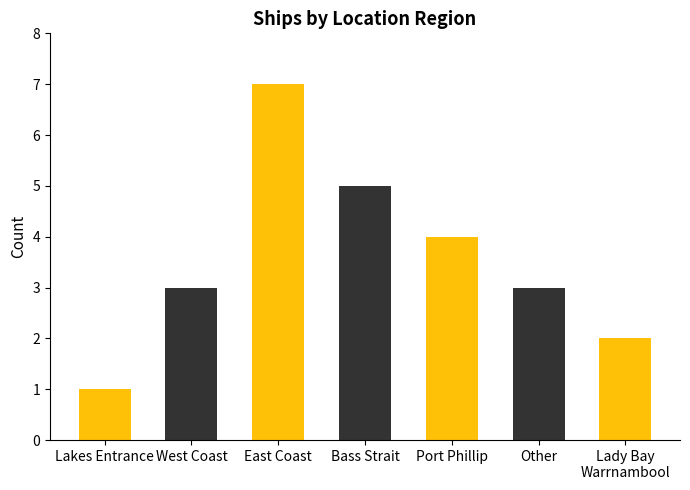

Reading left to right, transcribe all the data shown in this chart.

Lakes Entrance=1	West Coast=3	East Coast=7	Bass Strait=5	Port Phillip=4	Other=3	Lady Bay
Warrnambool=2